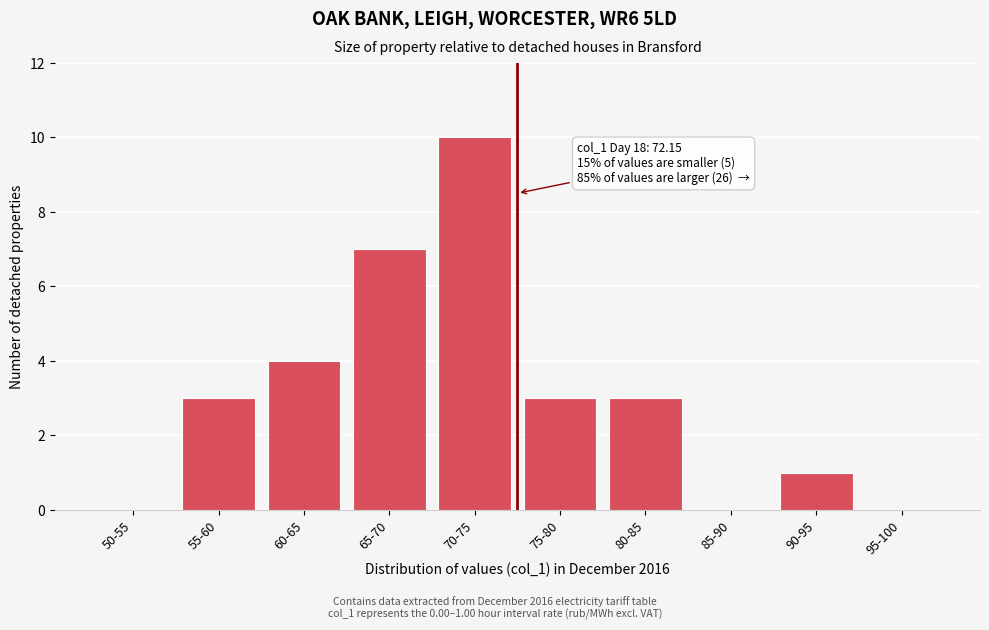

Reading left to right, what are all the values shown in this chart?

50-55=0	55-60=3	60-65=4	65-70=7	70-75=10	75-80=3	80-85=3	85-90=0	90-95=1	95-100=0